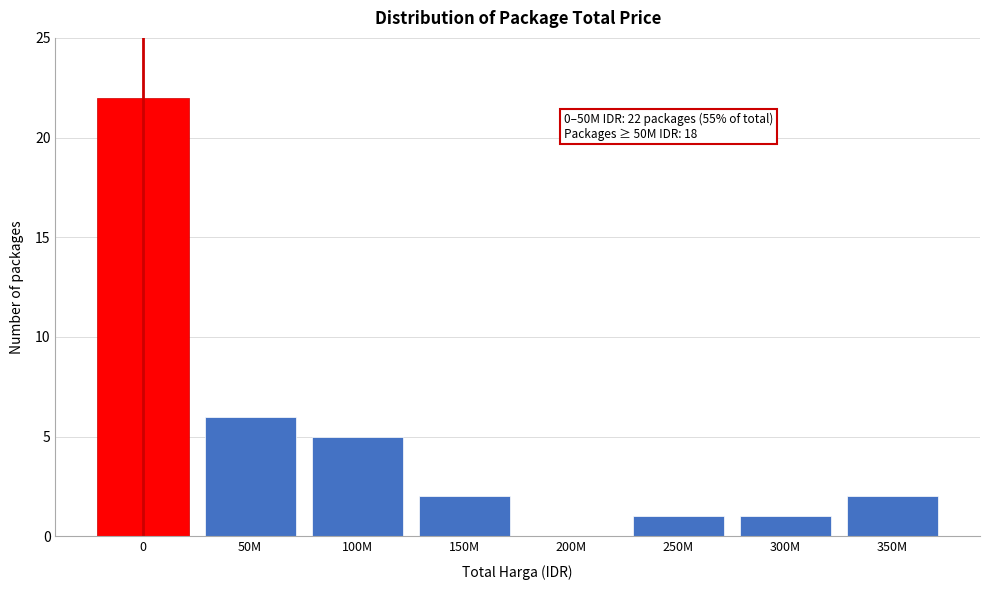

Reading left to right, extract all data points from this chart.

0=22	50M=6	100M=5	150M=2	200M=0	250M=1	300M=1	350M=2